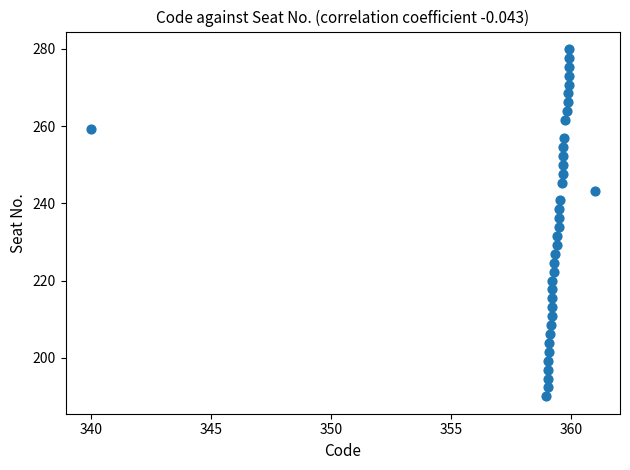

What is the range of Y values (max minus min)?

90.0